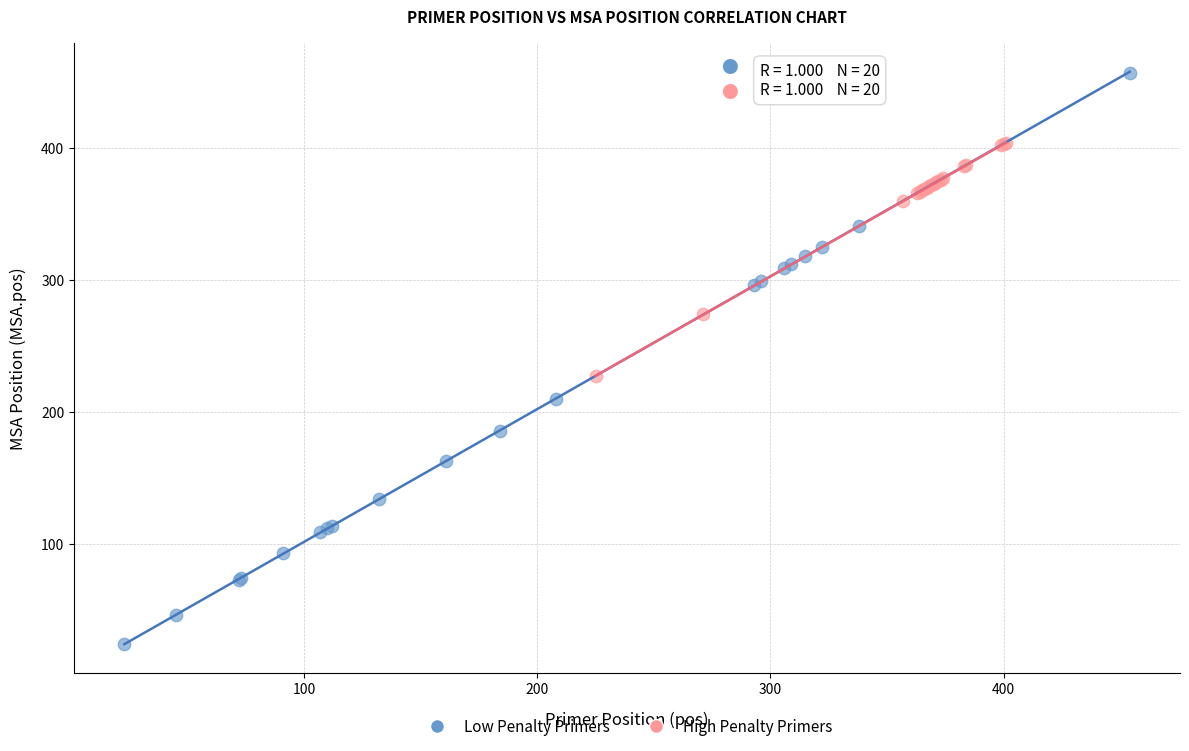

Which series has the largest Y range (max minus min)?

Low Penalty Primers